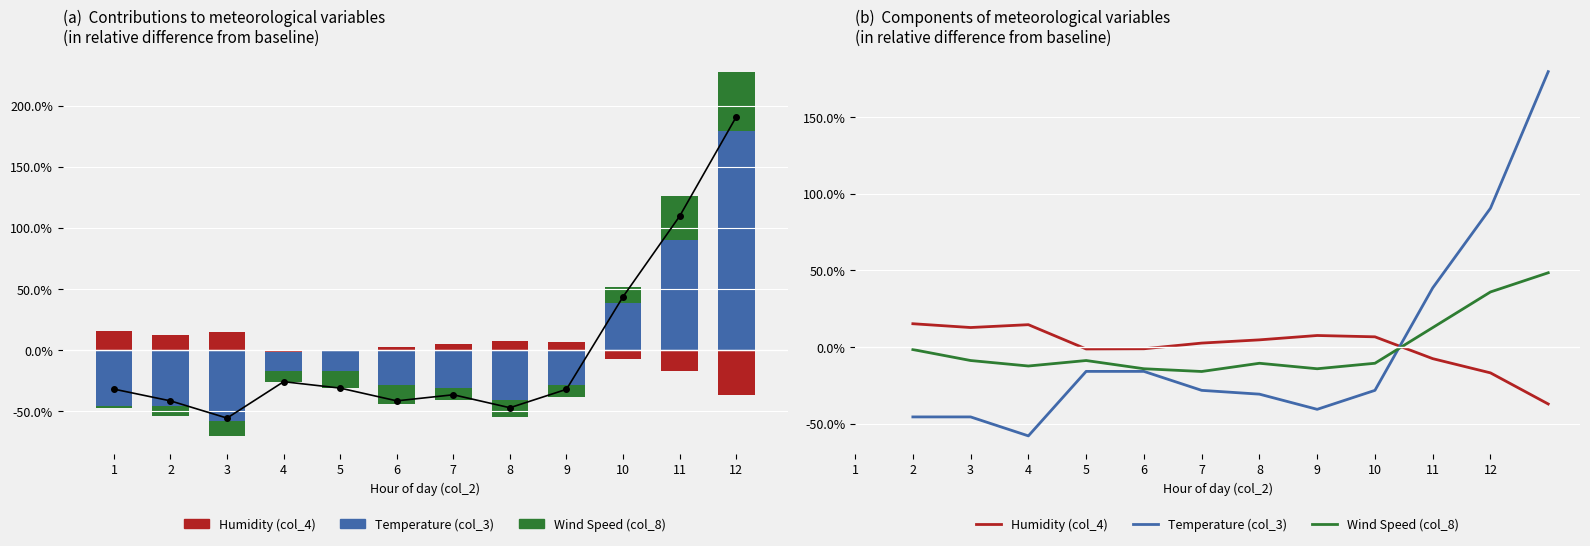

What is the difference between the highest and lowest values at 8?

0.4